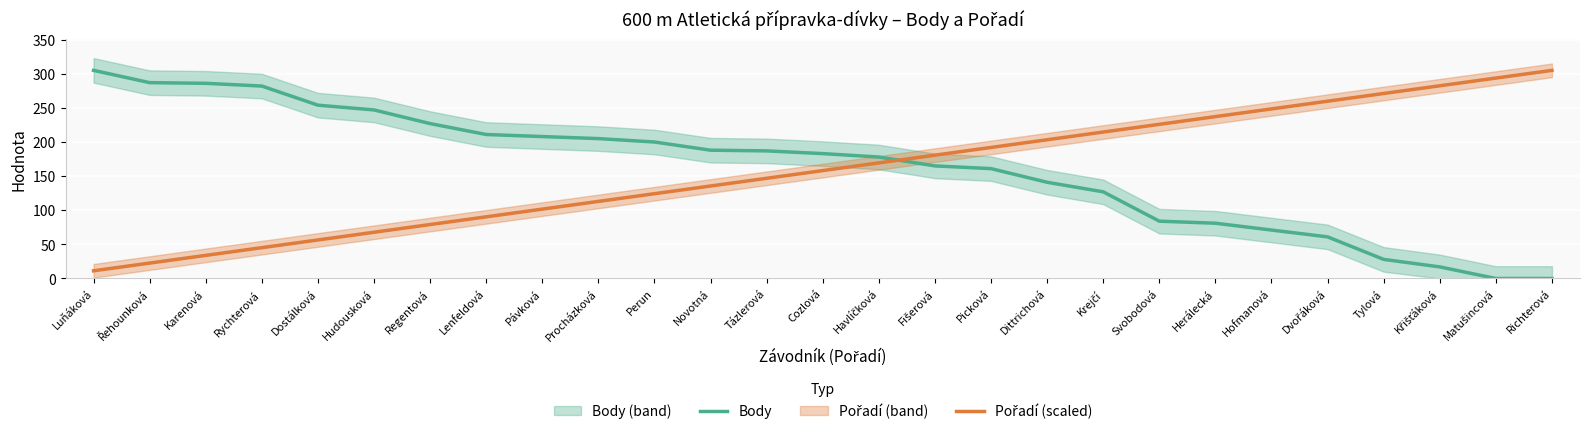

Is it true that Pořadí (scaled) equals 196.1 at Perun?

False